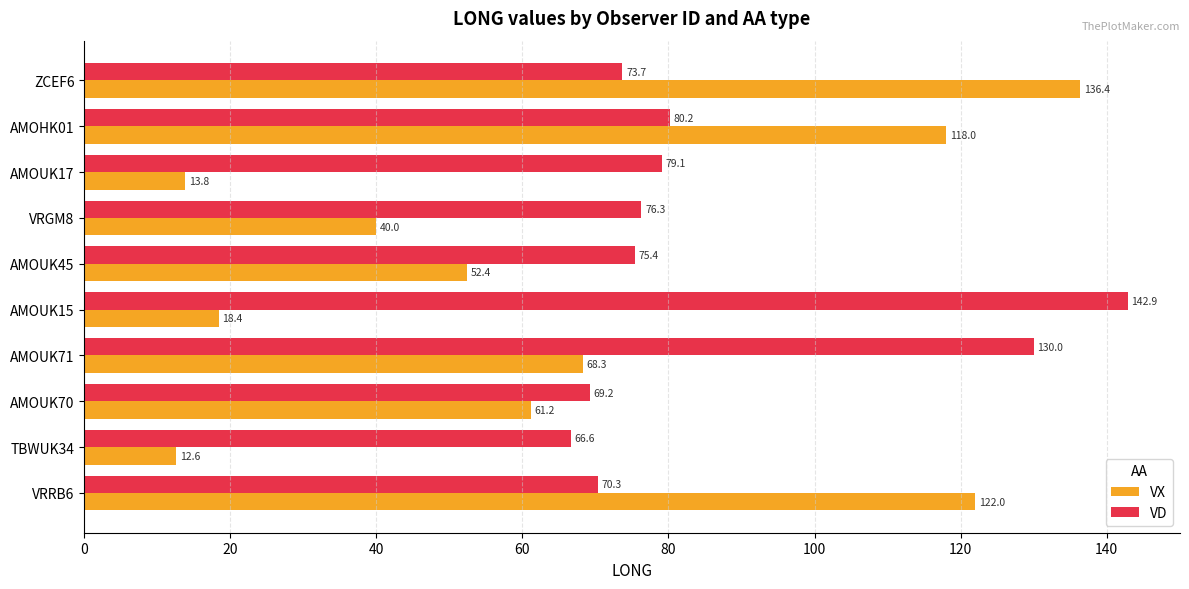

What is the difference between the highest and lowest values at AMOUK45?

23.0